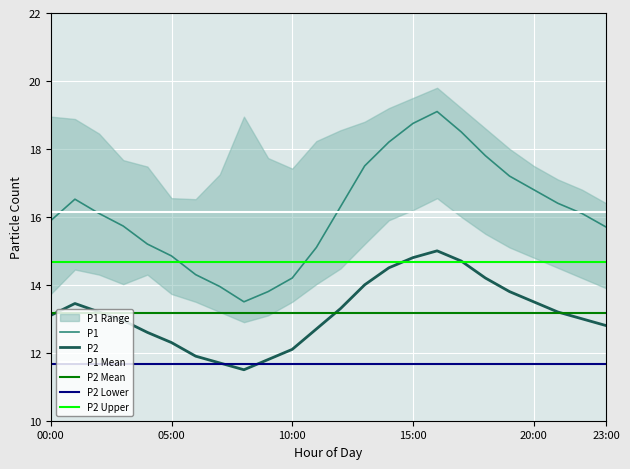

Where is P2 nearest to the value 13?

22:00